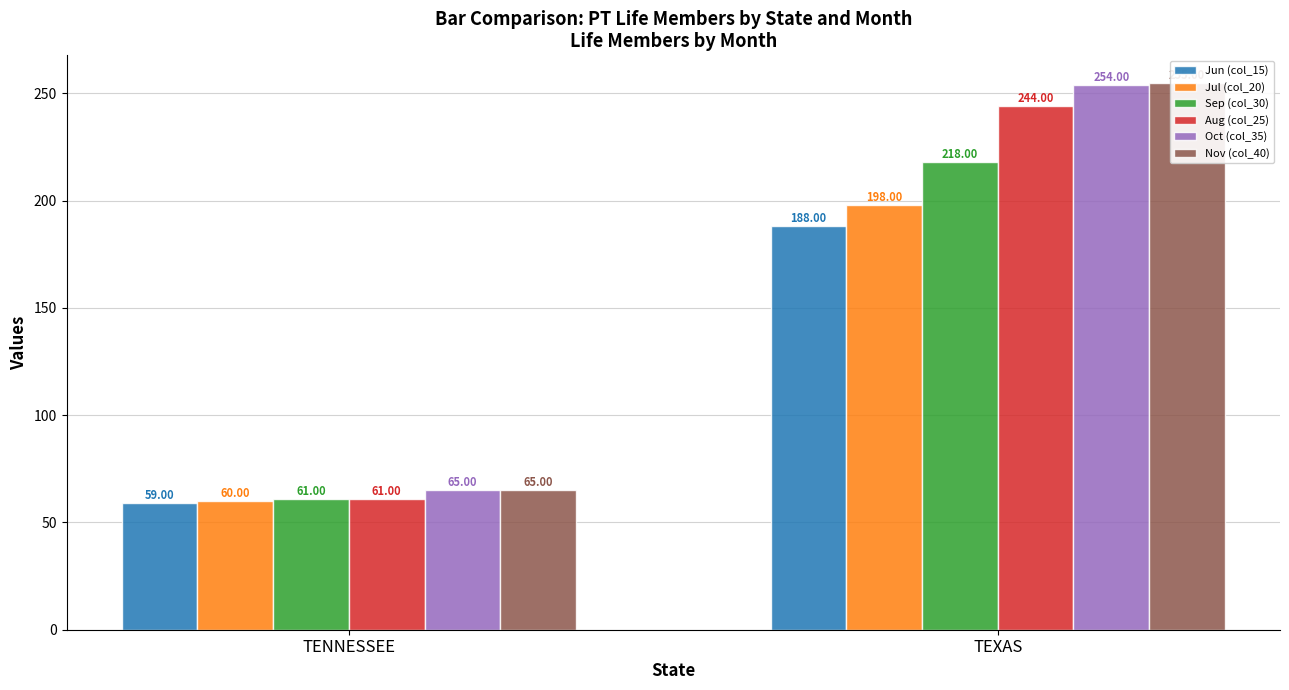

Where is Oct (col_35) nearest to the value 159?

TENNESSEE